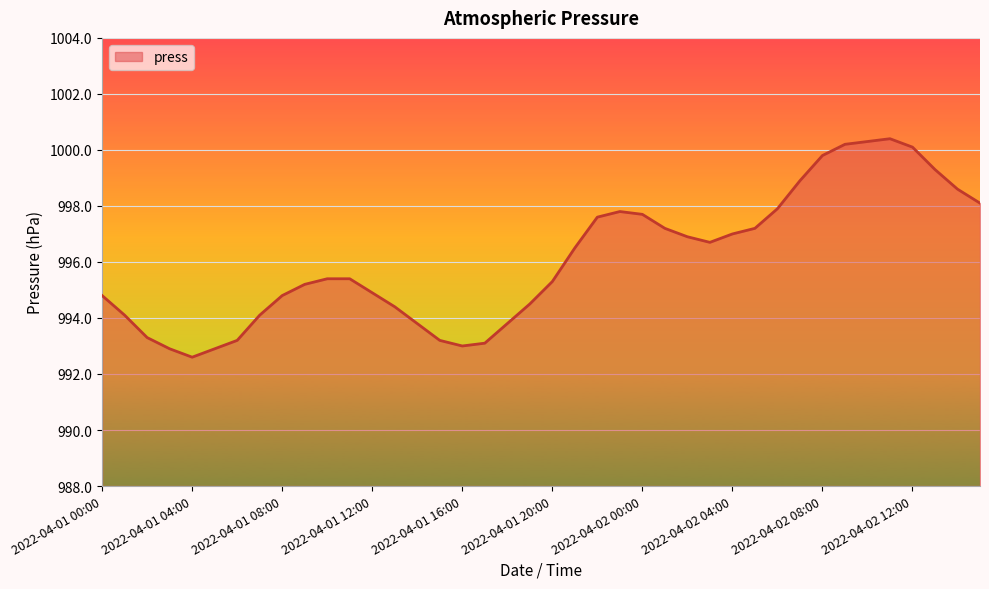

What is the maximum value shown in the chart?

1000.4